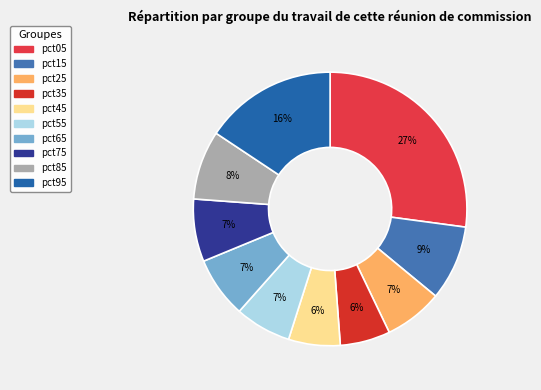

What is the change in value from pct05 to pct35?

-0.6